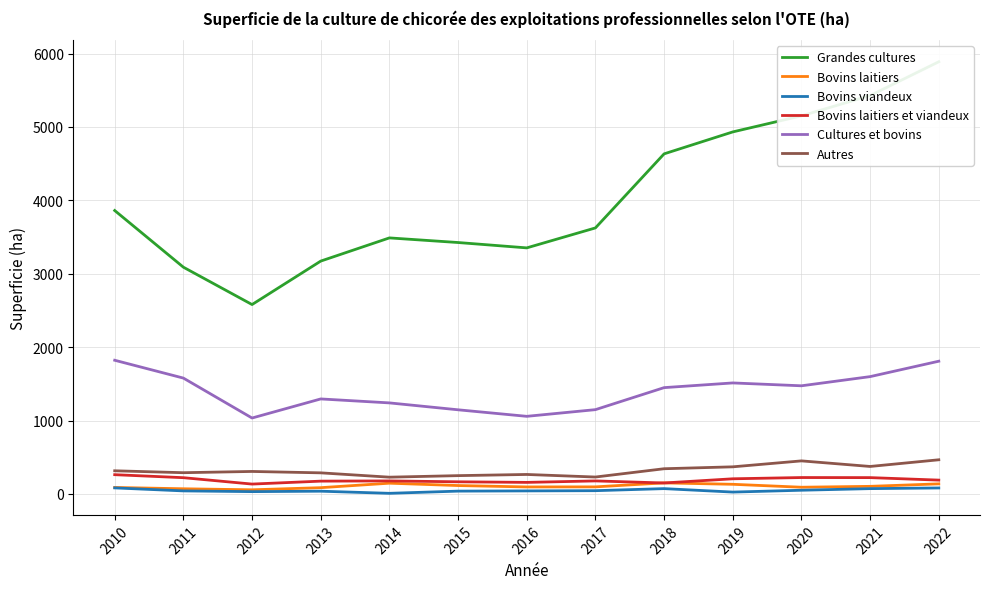

Where does the Bovins laitiers series first go above 97?

2014